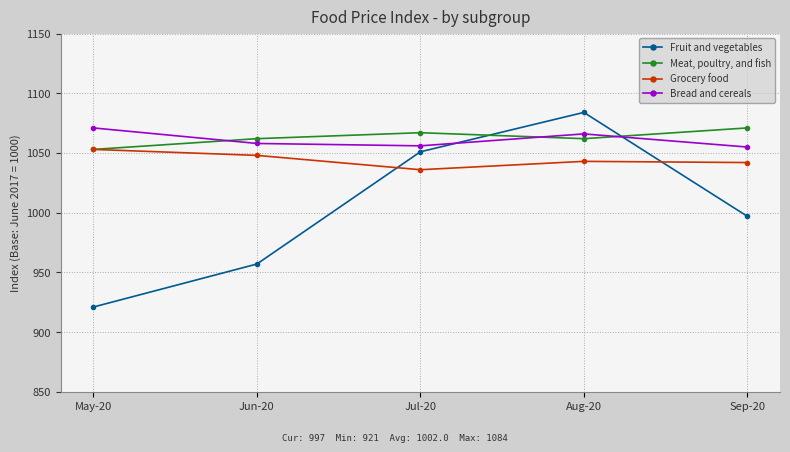

Is the value of Grocery food at Jul-20 greater than the value of Fruit and vegetables at Aug-20?

No